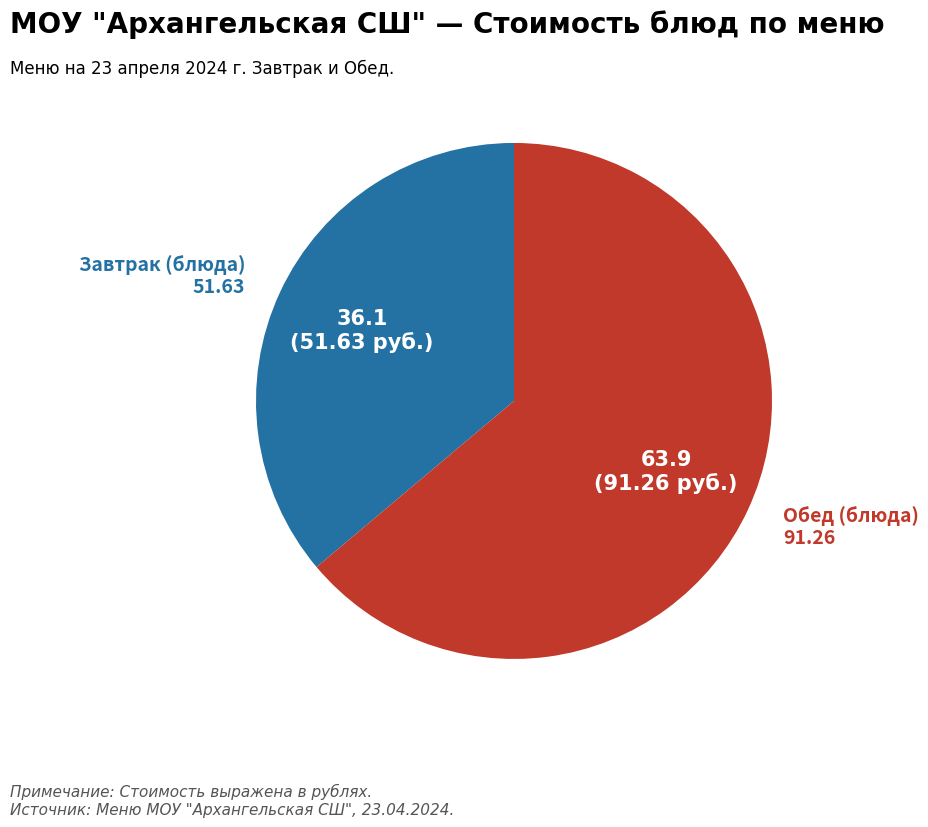

Does any single category account for the majority?

Yes